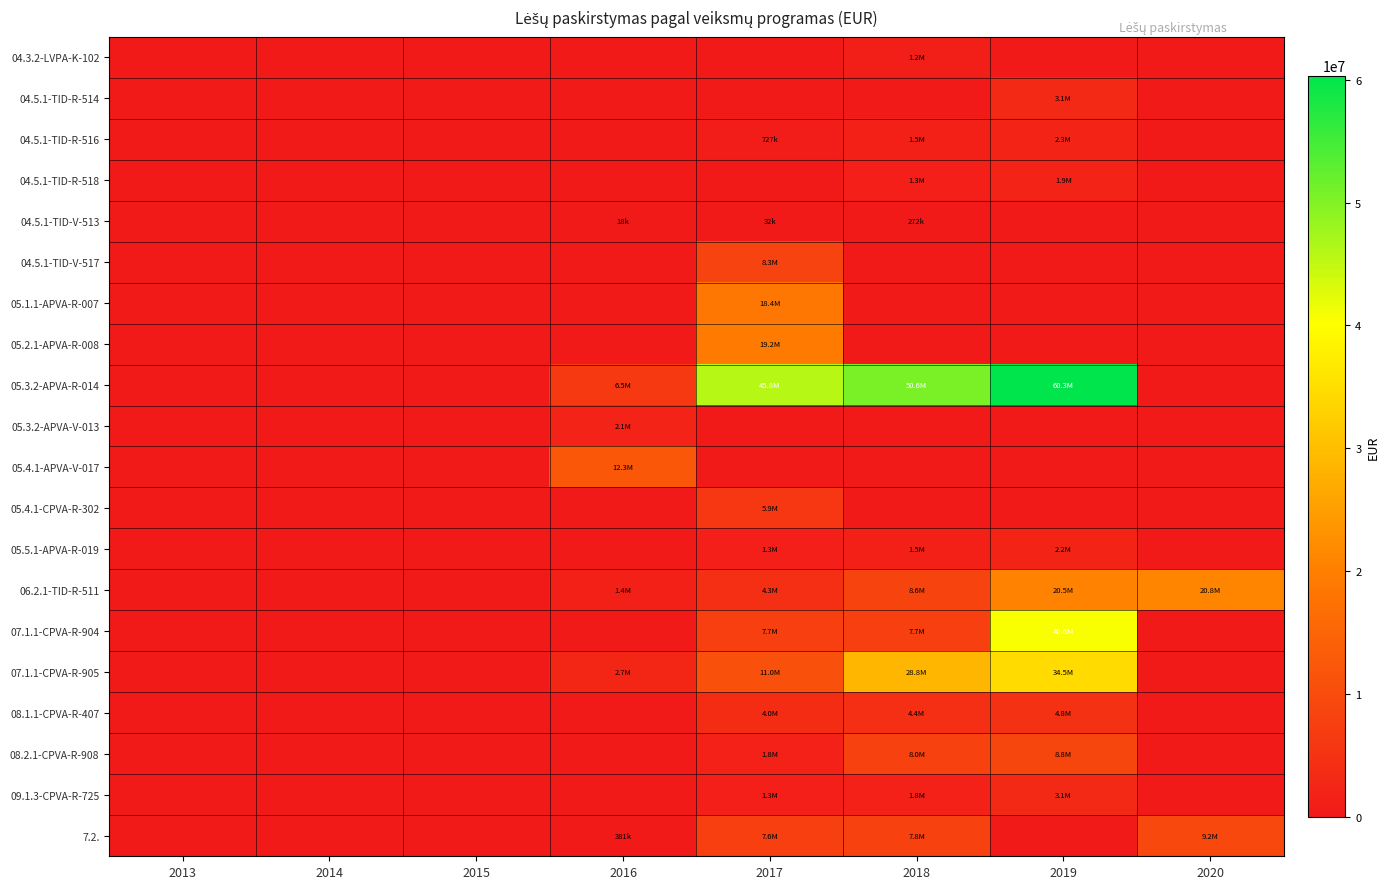

Which has a higher value, 2018 or 2016?

2018